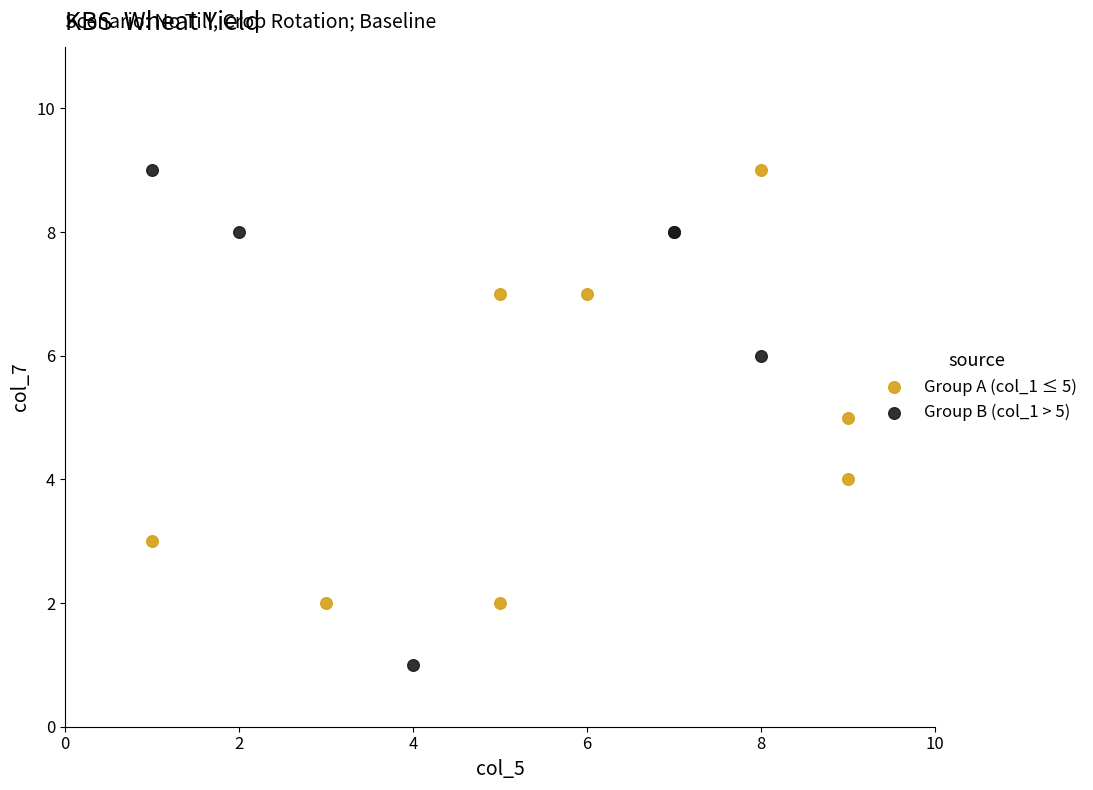

Which series has the largest Y range (max minus min)?

Group B (col_1 > 5)